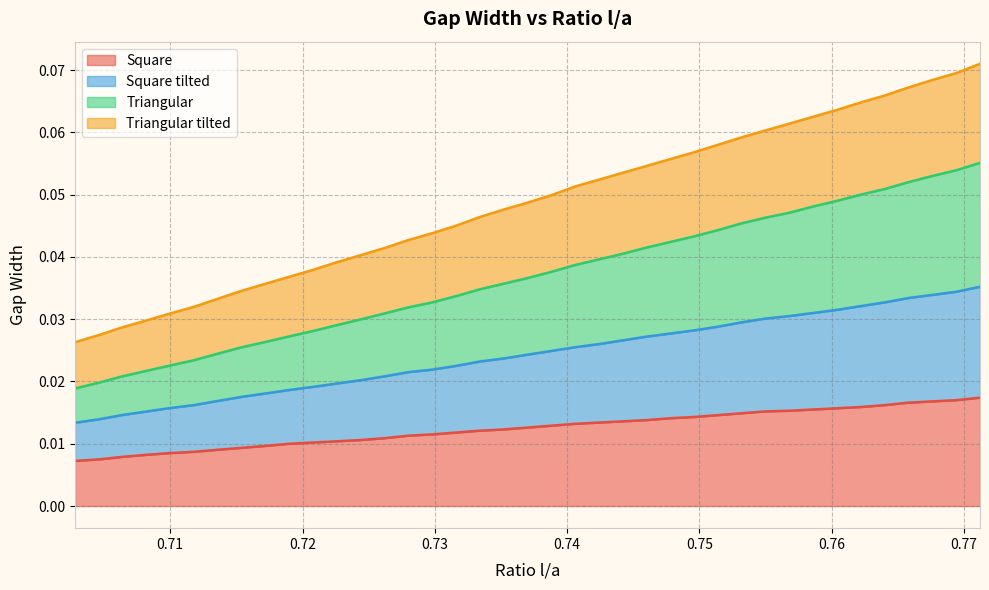

True or false: Square and Triangular tilted intersect in this chart.

False